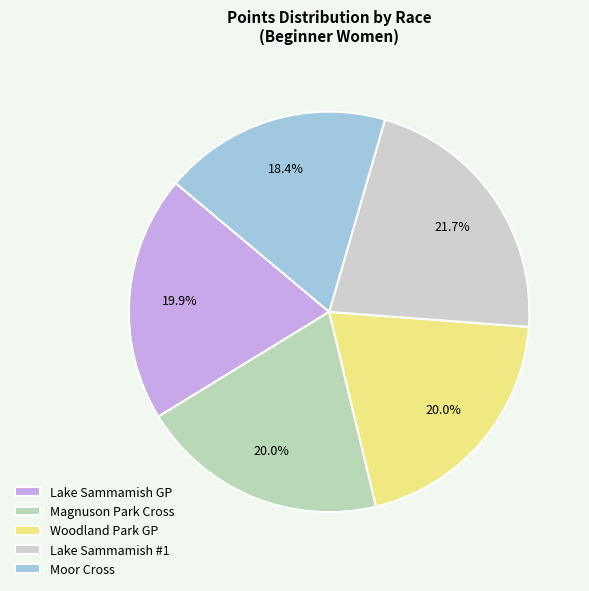

How many slices are in this pie chart?

5